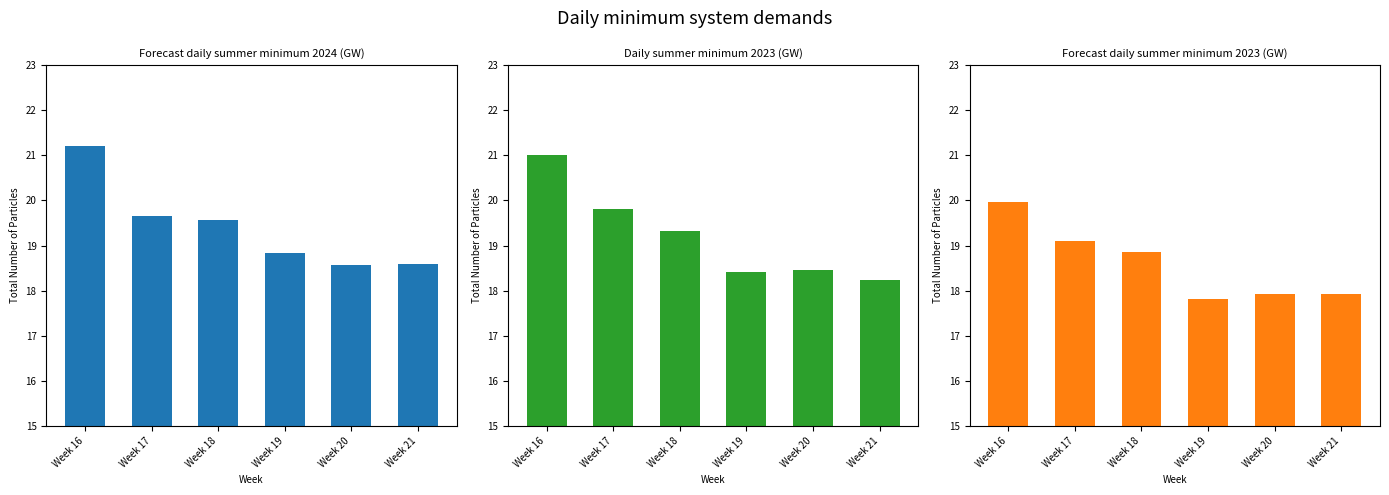

Between Week 19 and Week 21, which is larger?

Week 19